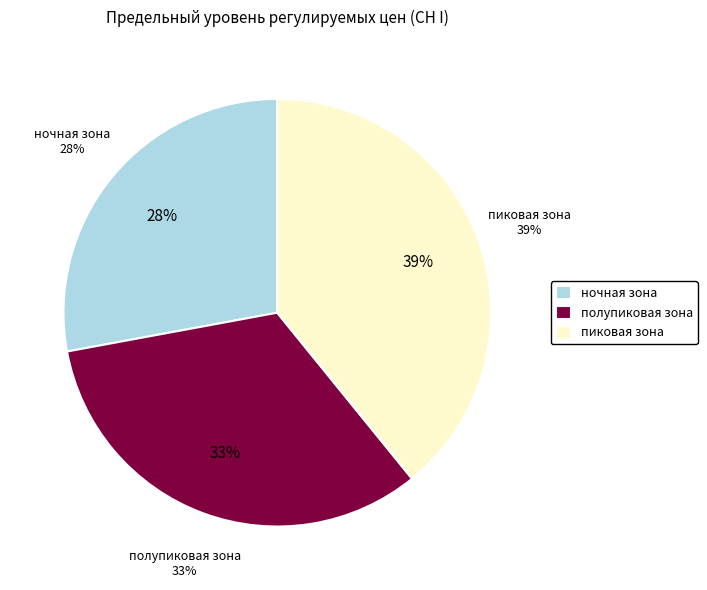

What percentage is the пиковая зона slice, to the nearest percent?

39%